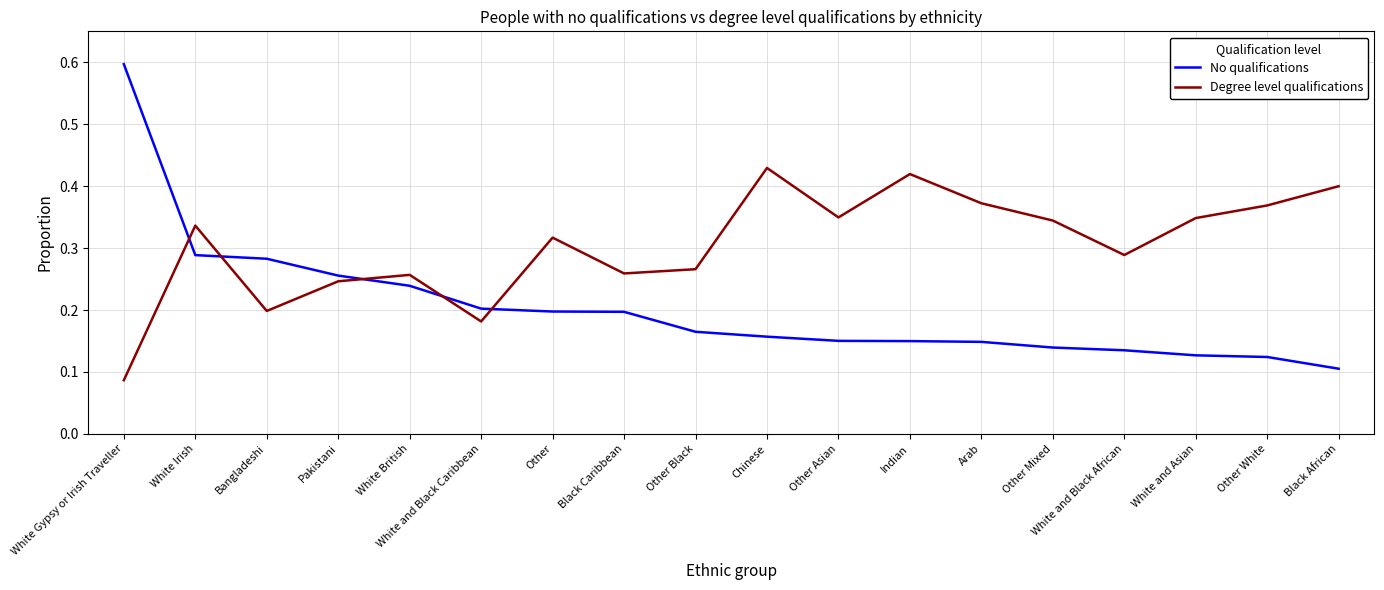

Which series changed the most between Other Black and Arab?

Degree level qualifications